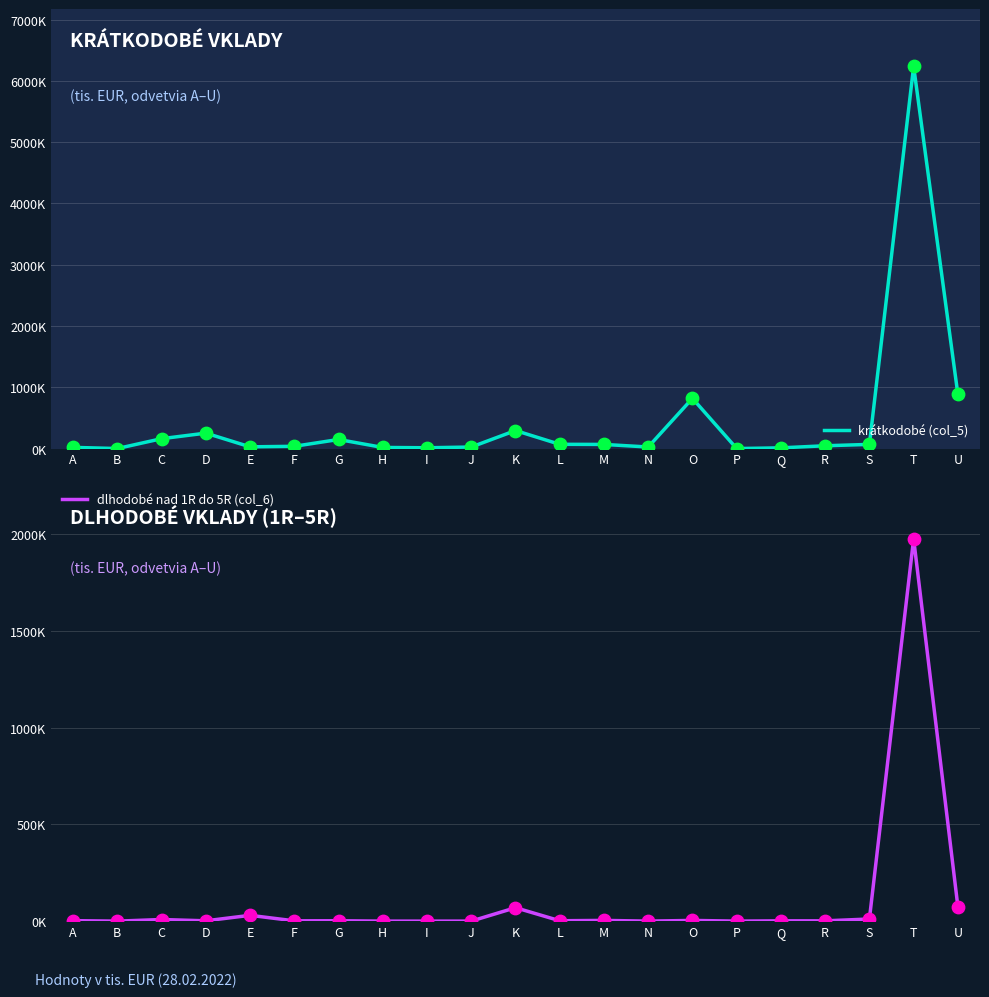

What is the total value across all series at H?

19550